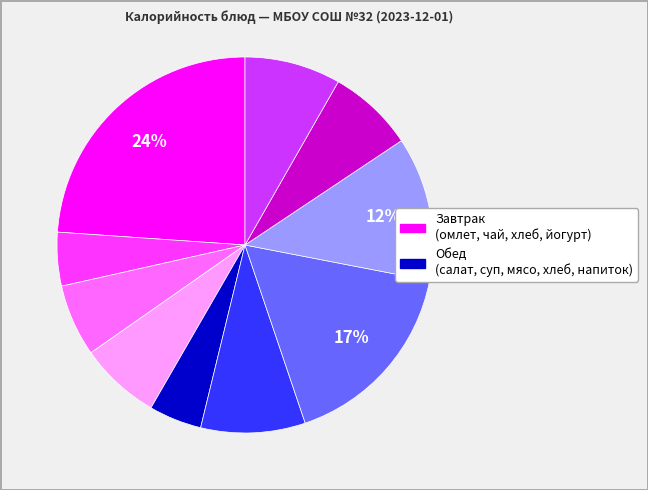

Does any single category account for the majority?

No